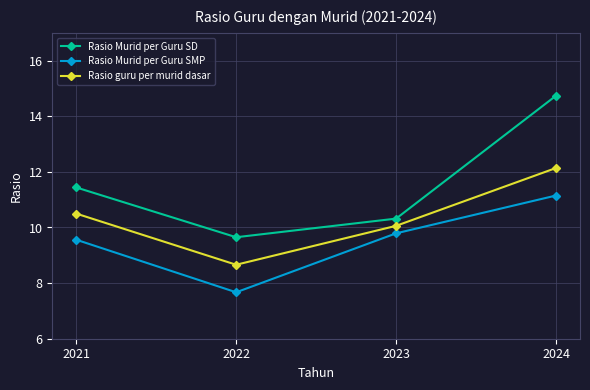

Read the Rasio Murid per Guru SD value at 2023.

10.3